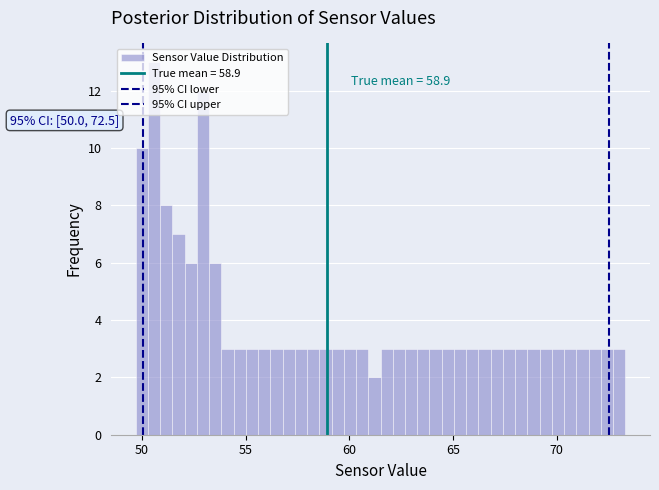

Around what value on the x-axis is the tallest bar? Give the approximate position of its centre, as read against the axis.

50.5